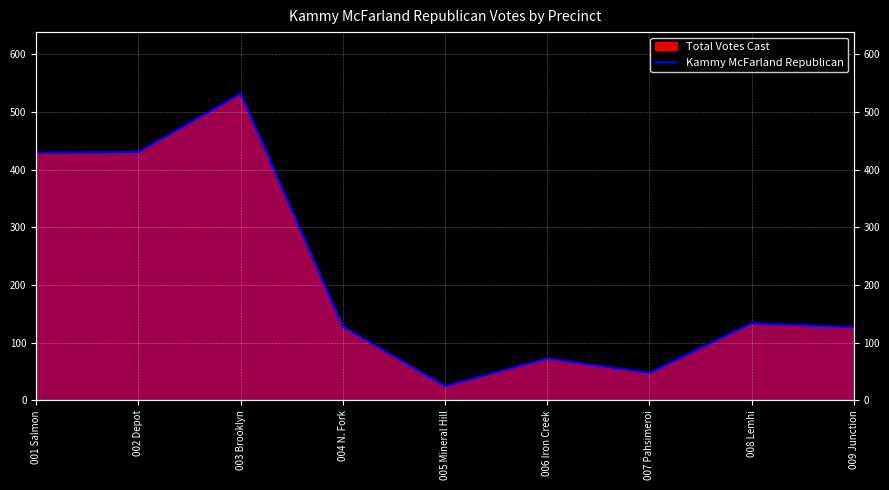

What is the average value?

214